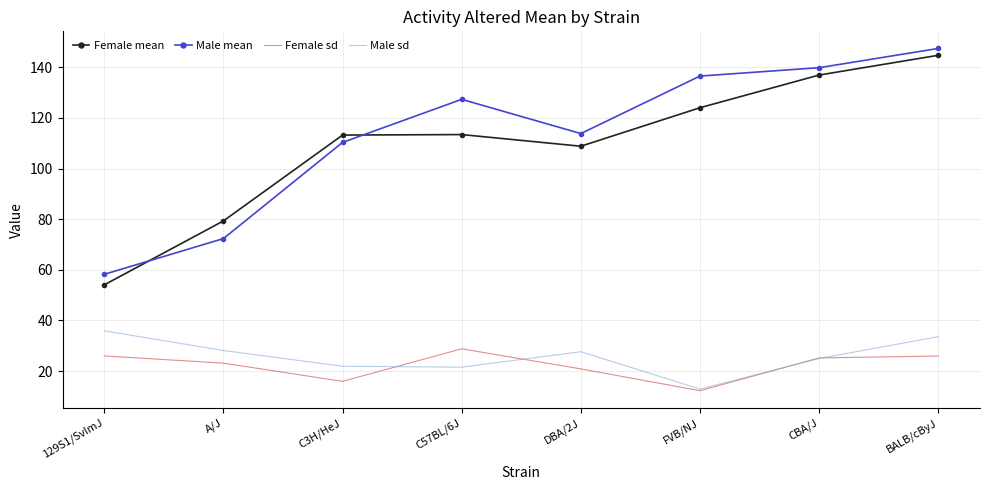

Is it true that Female sd equals 26.6 at C3H/HeJ?

False